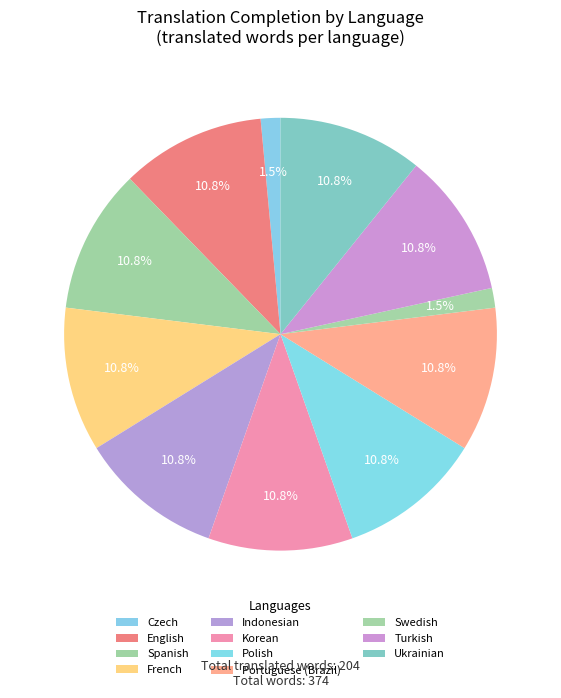

What is the largest slice in the pie chart?

English